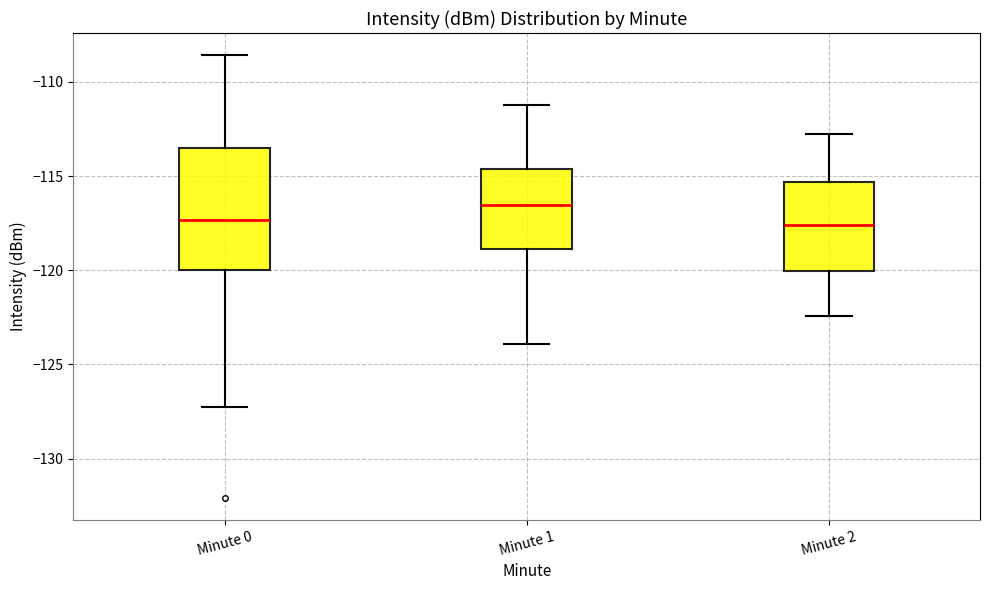

Reading left to right, transcribe this box plot: for each box, give where its median line is, the range the box spans, and where its two whiskers end, as read against the y-axis. The values are not printed on the chart, so give them approximately, as read against the axis.

Minute 0: median -117.5, box -120.0 to -113.5, whiskers -127.5 to -108.5
Minute 1: median -116.5, box -119.0 to -114.5, whiskers -124.0 to -111.0
Minute 2: median -117.5, box -120.0 to -115.5, whiskers -122.5 to -113.0